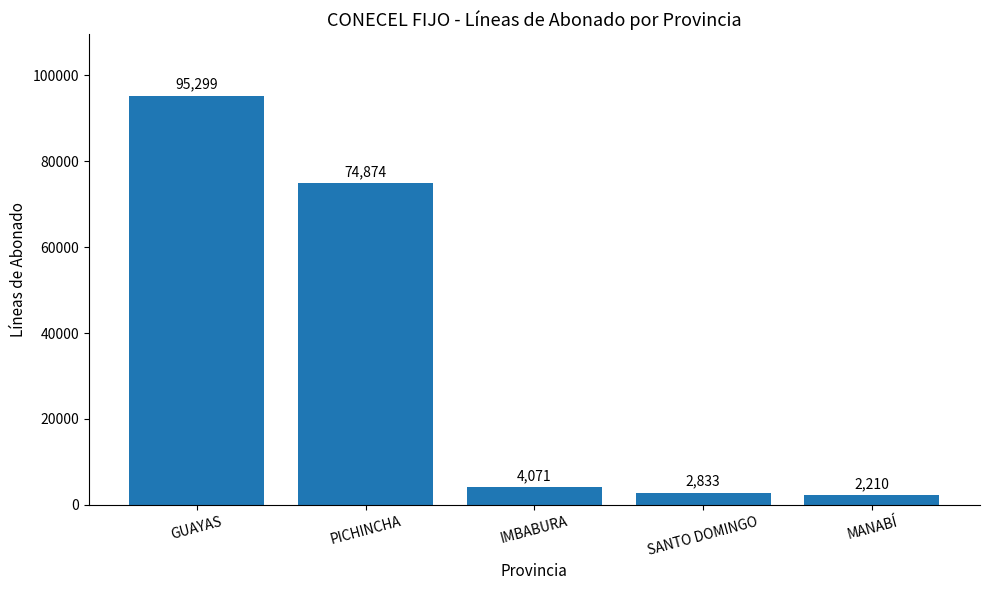

How many series are shown in this chart?

1